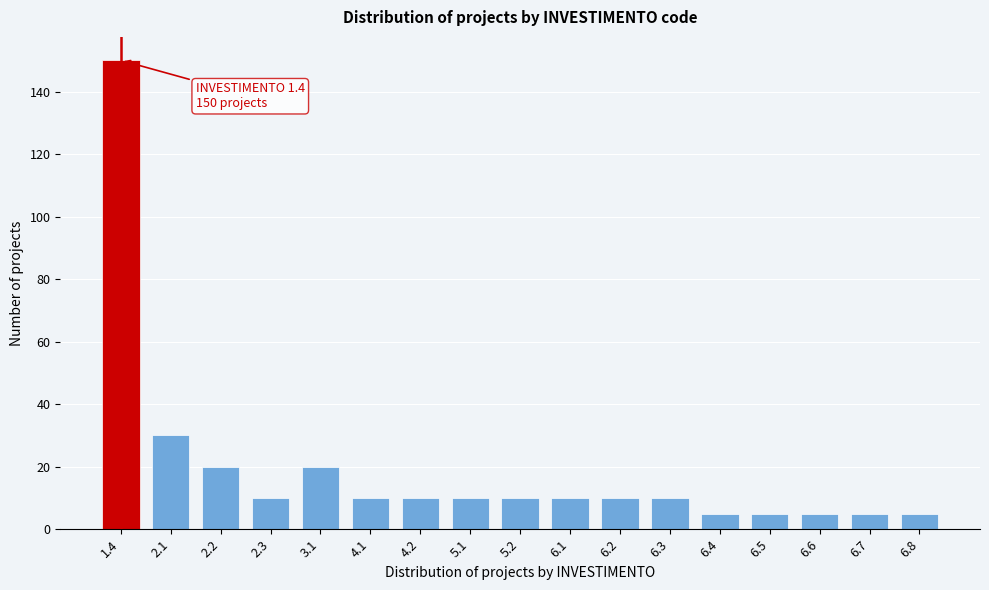

Reading left to right, transcribe all the data shown in this chart.

1.4=150	2.1=30	2.2=20	2.3=10	3.1=20	4.1=10	4.2=10	5.1=10	5.2=10	6.1=10	6.2=10	6.3=10	6.4=5	6.5=5	6.6=5	6.7=5	6.8=5